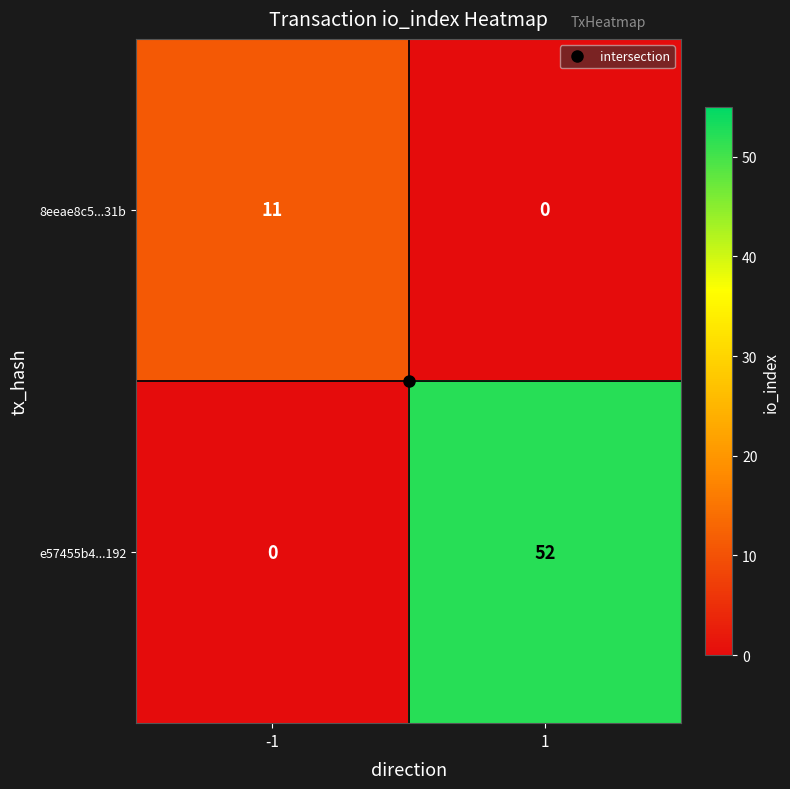

Which series has the largest total across all categories?

e57455b4...192